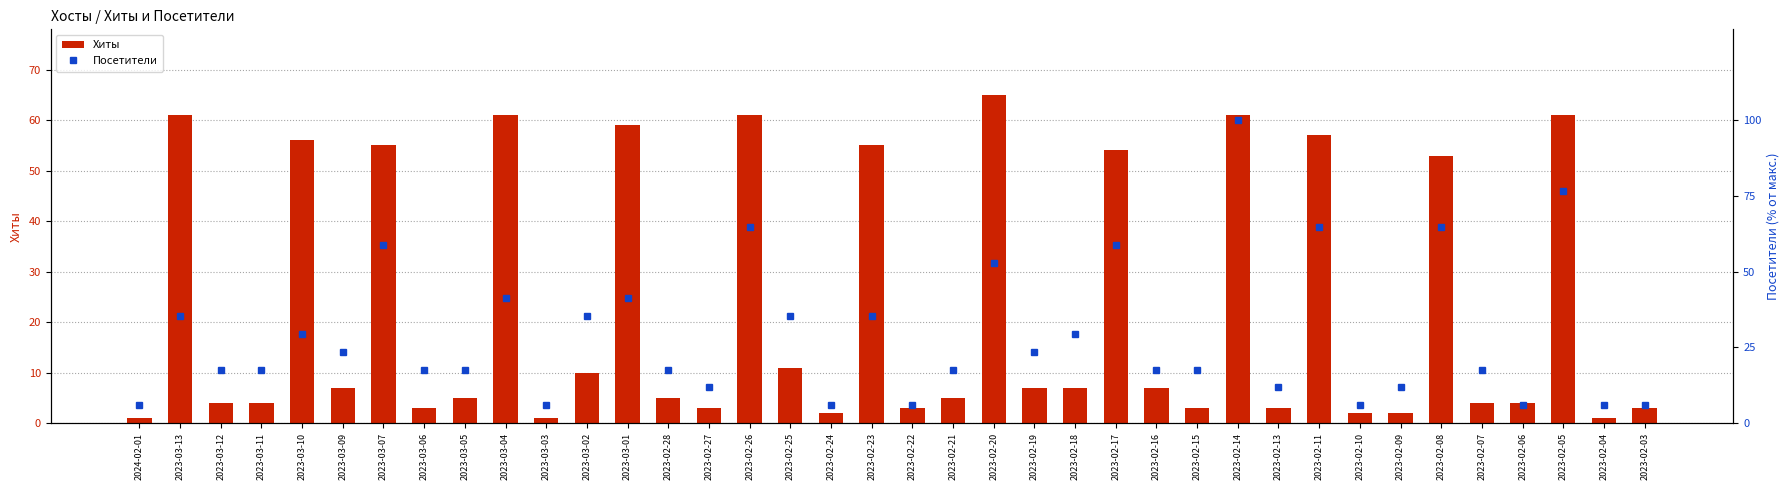

Rank the series by their maximum value, from lowest to highest.

Хиты, Посетители